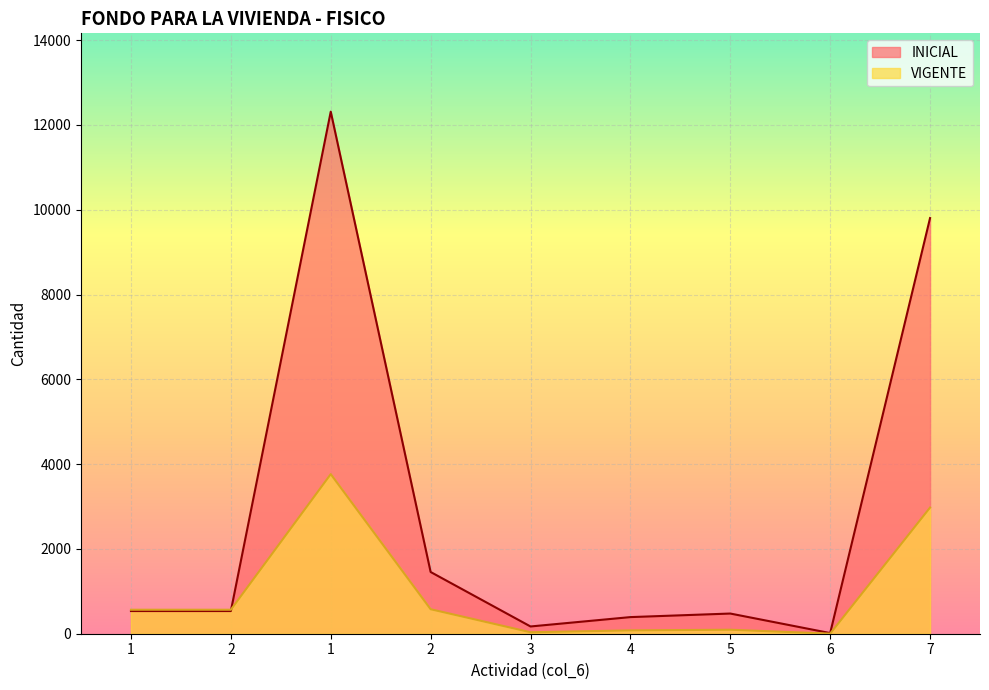

How many values in the VIGENTE series exceed 566?

3